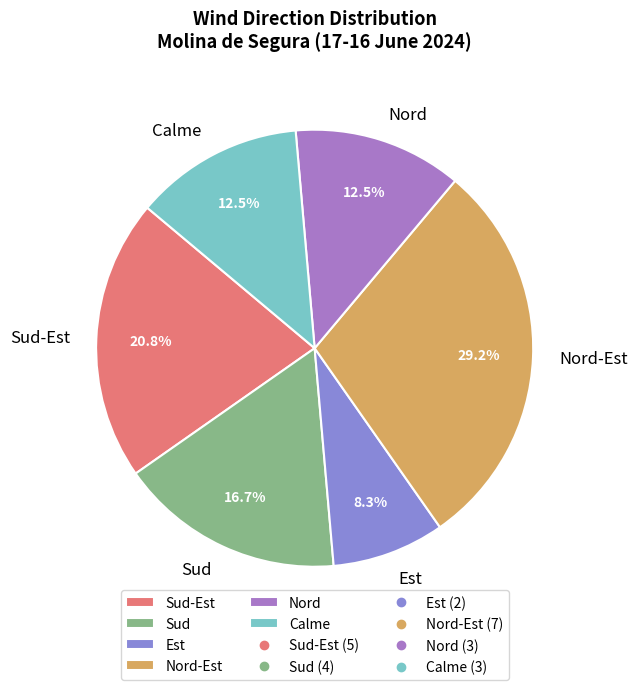

What percentage is the Nord-Est slice, to the nearest percent?

29%